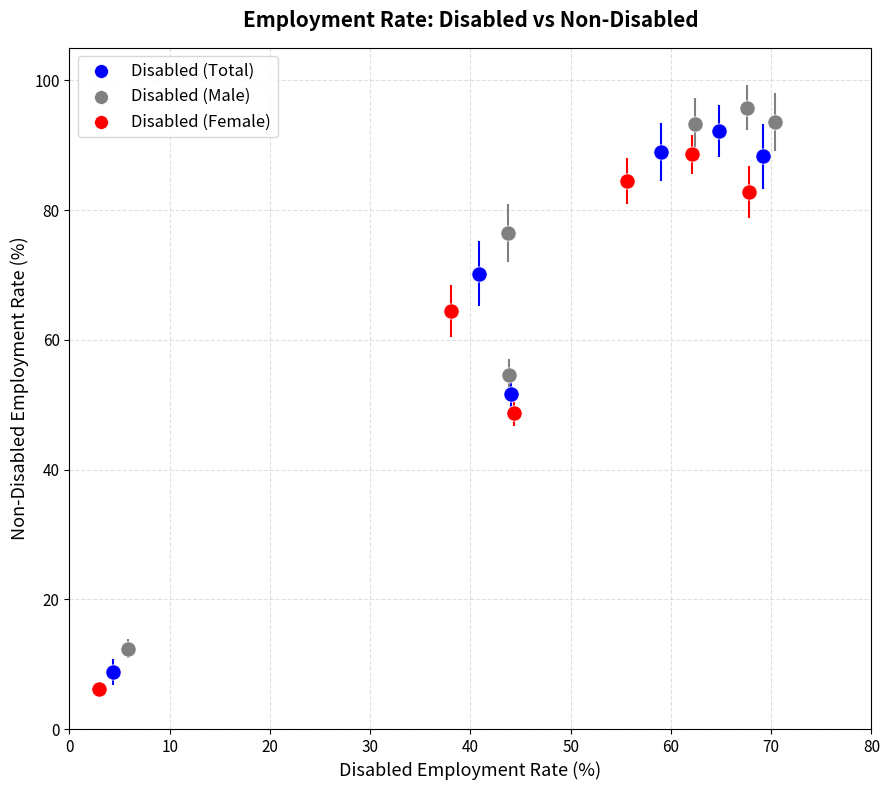

Which series reaches the minimum Y coordinate?

Disabled (Female)